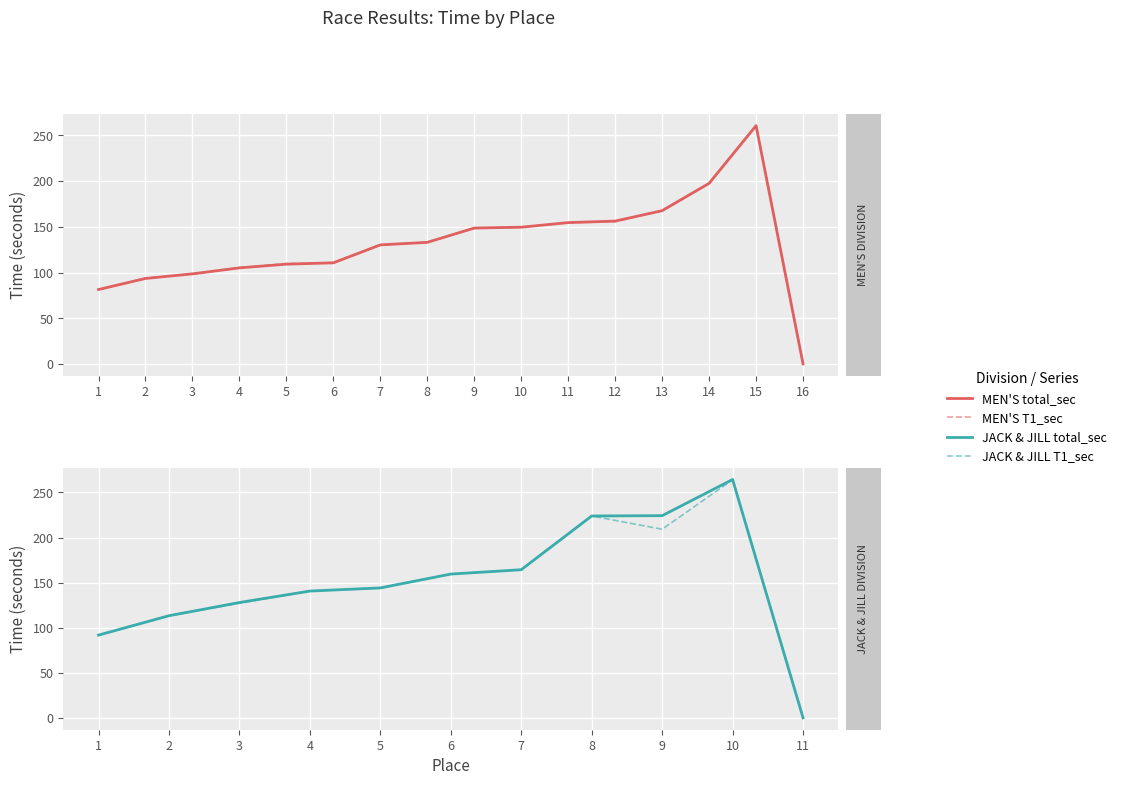

List the series in order of their overall mean, lowest first.

T1_sec, total_sec